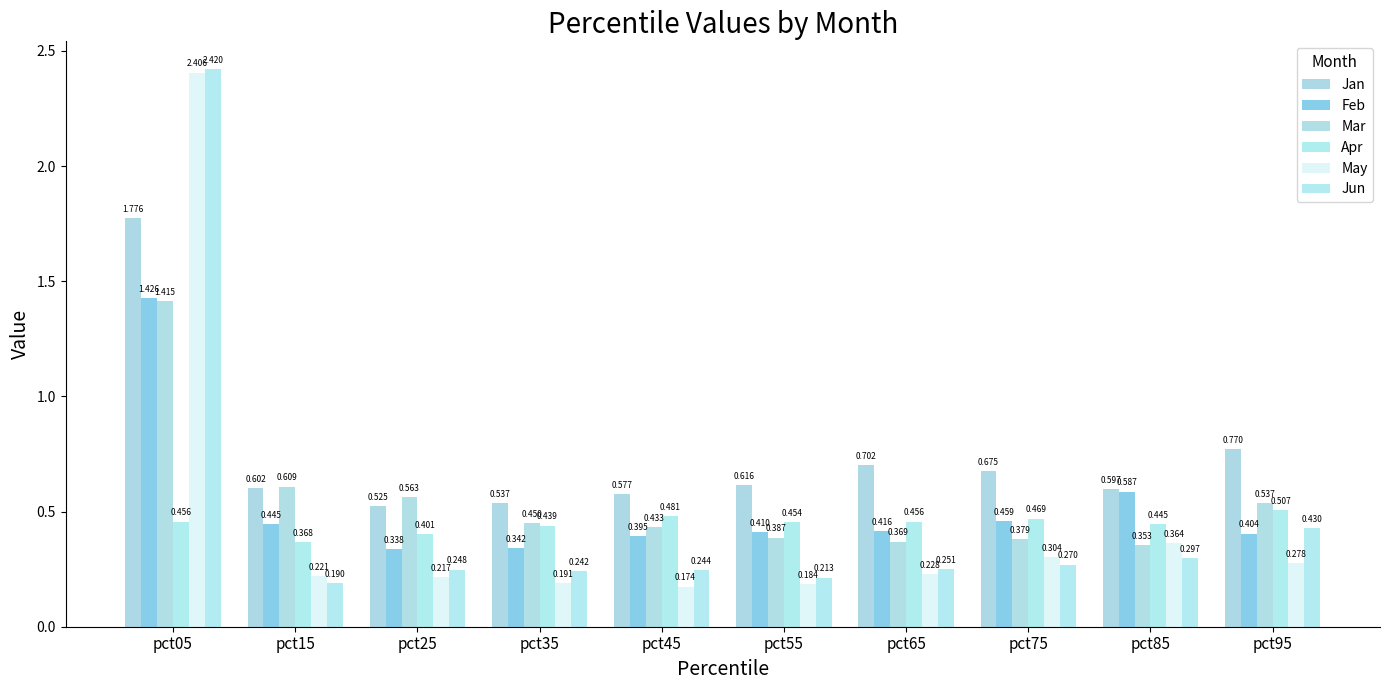

How many bars are there in each group?

6